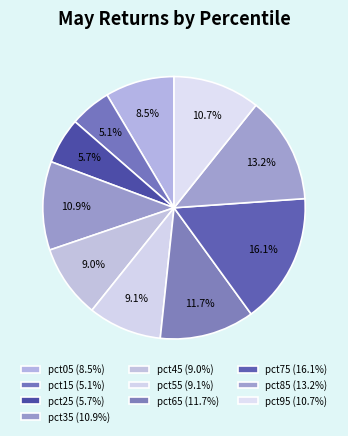

How many segments does this pie chart have?

10